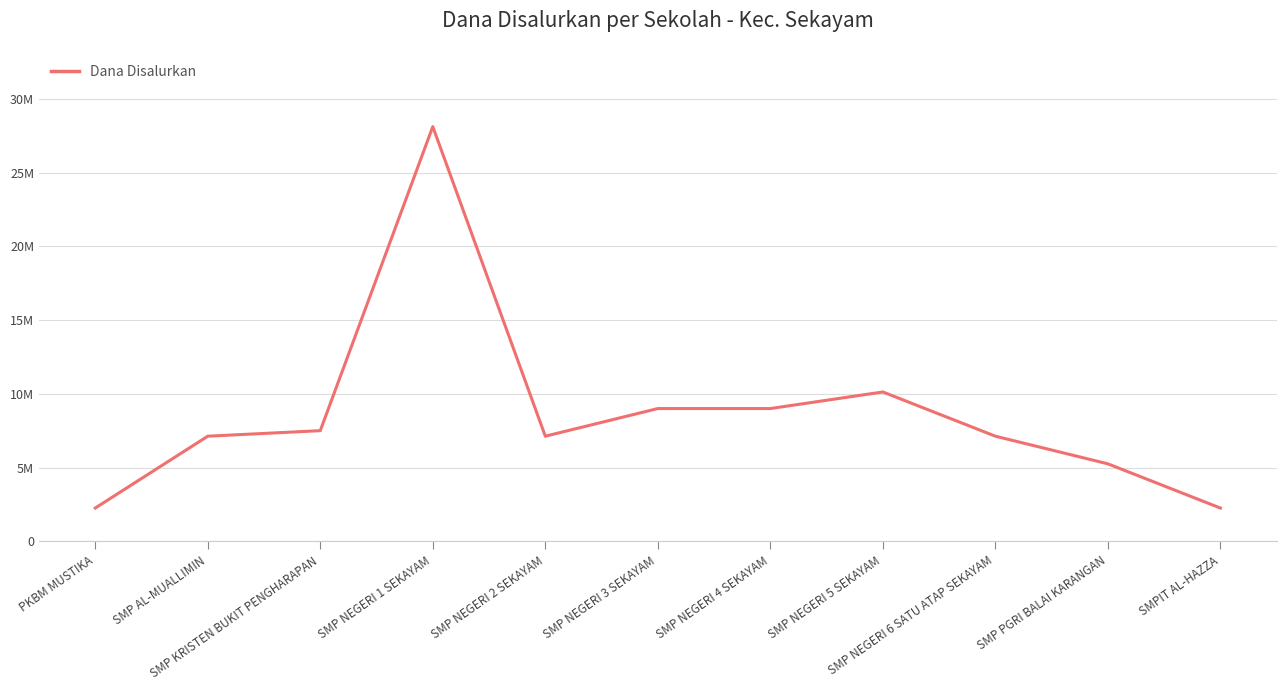

List the labels in order of value, smallest first.

PKBM MUSTIKA, SMPIT AL-HAZZA, SMP PGRI BALAI KARANGAN, SMP AL-MUALLIMIN, SMP NEGERI 2 SEKAYAM, SMP NEGERI 6 SATU ATAP SEKAYAM, SMP KRISTEN BUKIT PENGHARAPAN, SMP NEGERI 3 SEKAYAM, SMP NEGERI 4 SEKAYAM, SMP NEGERI 5 SEKAYAM, SMP NEGERI 1 SEKAYAM